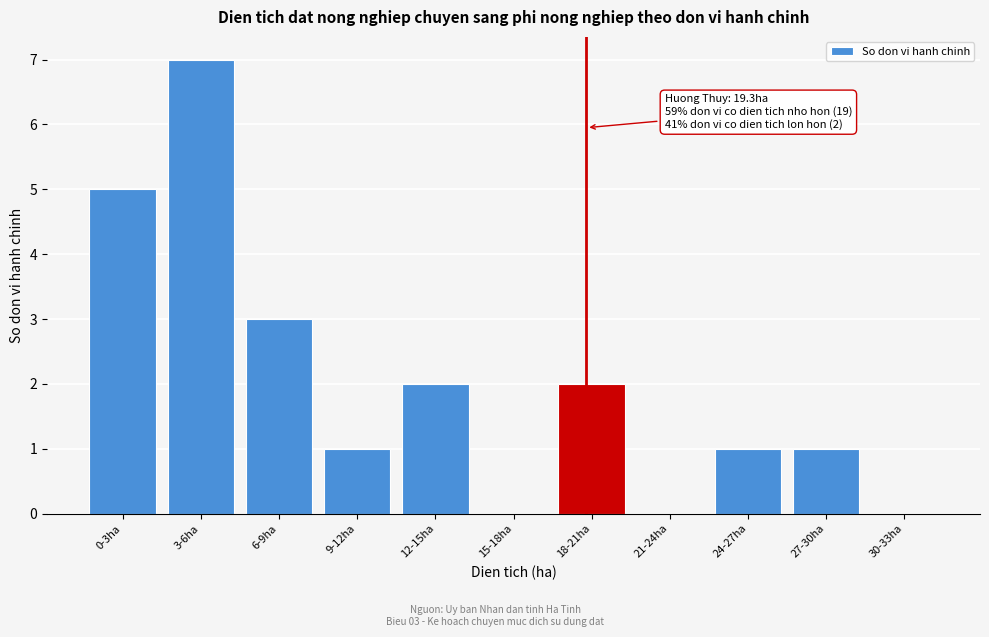

Reading left to right, what are all the values shown in this chart?

0-3ha=5	3-6ha=7	6-9ha=3	9-12ha=1	12-15ha=2	15-18ha=0	18-21ha=2	21-24ha=0	24-27ha=1	27-30ha=1	30-33ha=0